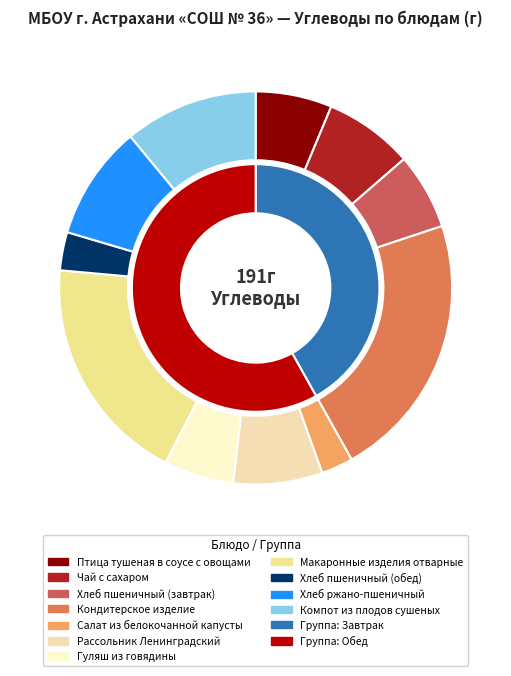

What percentage is NOT represented by Птица тушеная в соусе с овощами?

93.7%